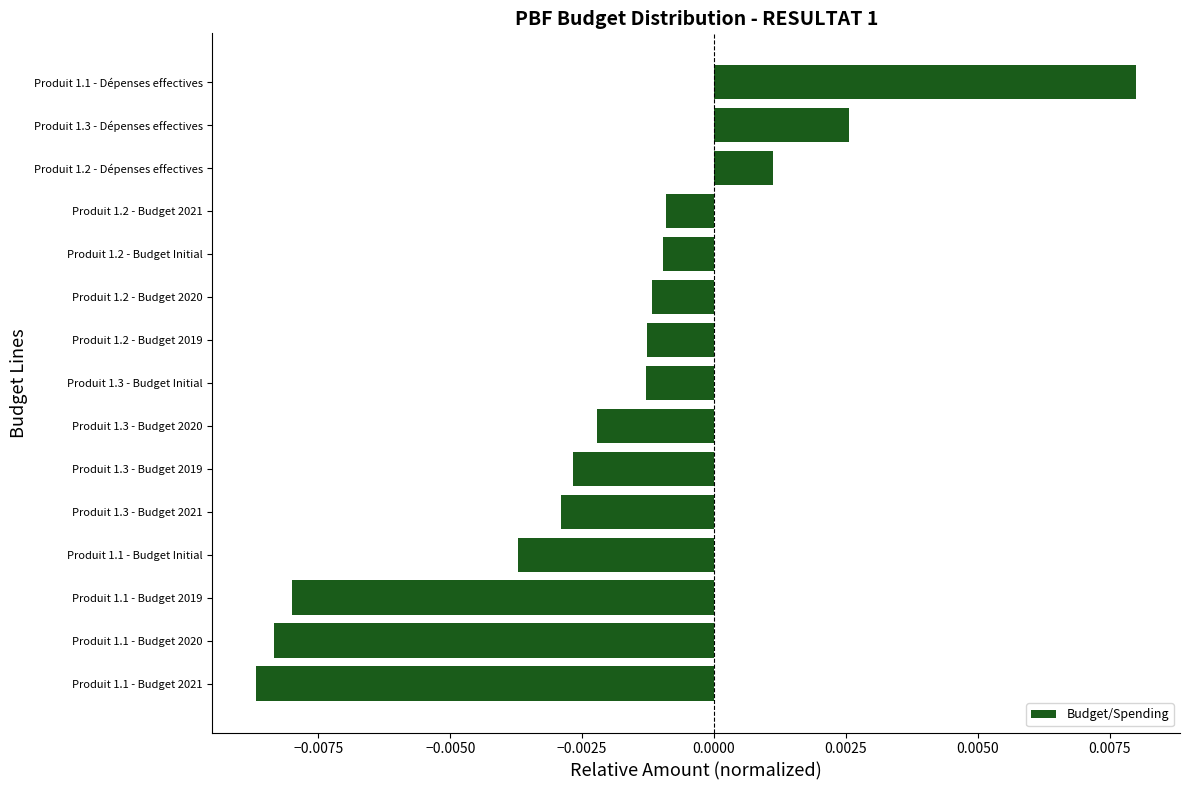

Which category has the highest value across all series?

Produit 1.1 - Dépenses effectives